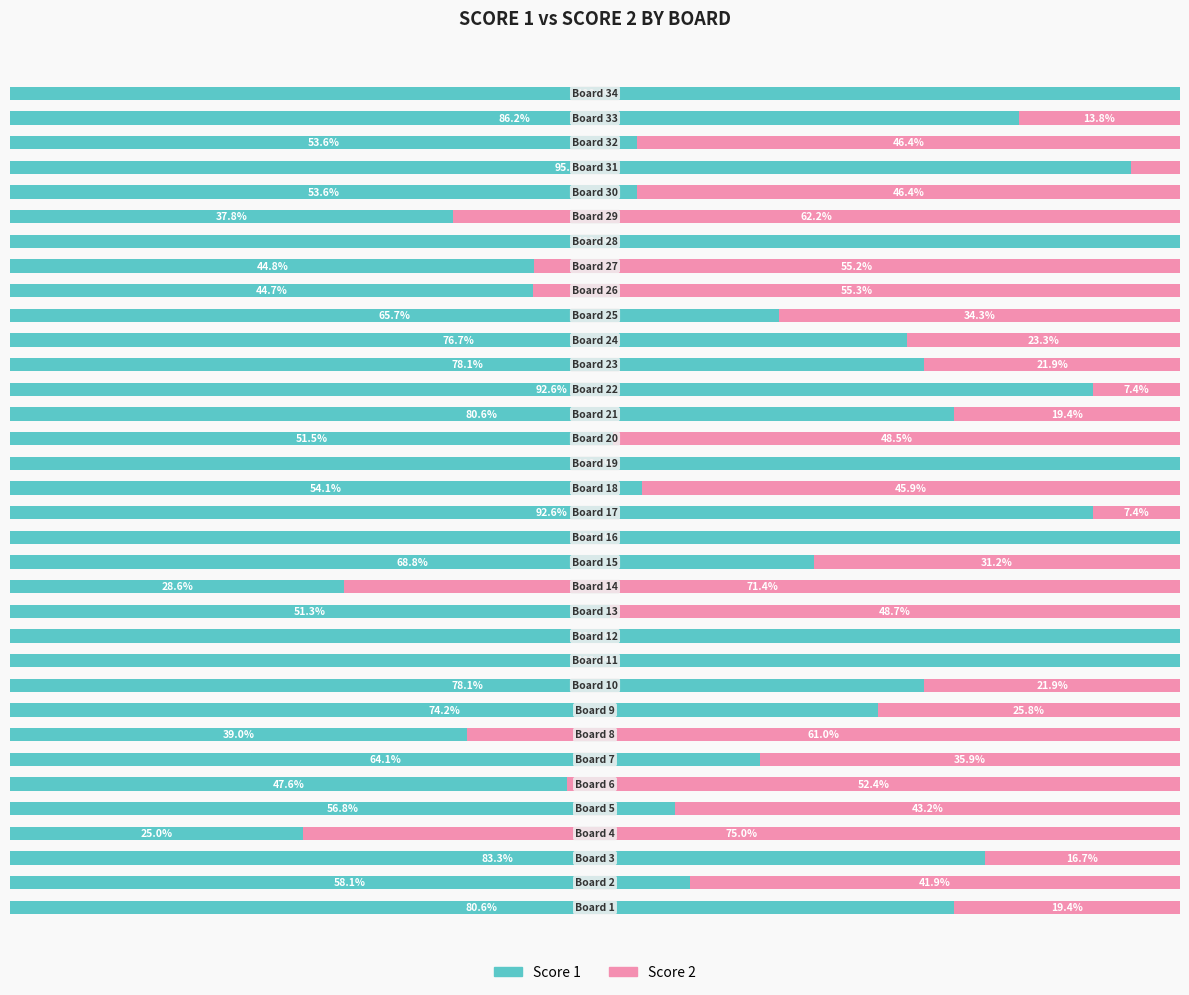

List the series in order of their peak value, highest first.

Score 1, Score 2